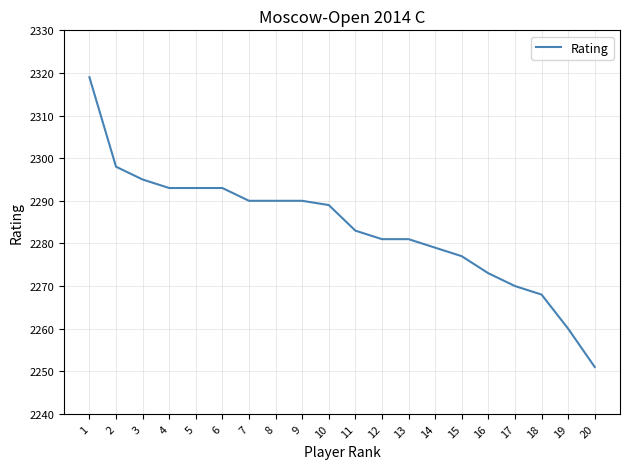

The value at 1 is 1228. True or false?

False